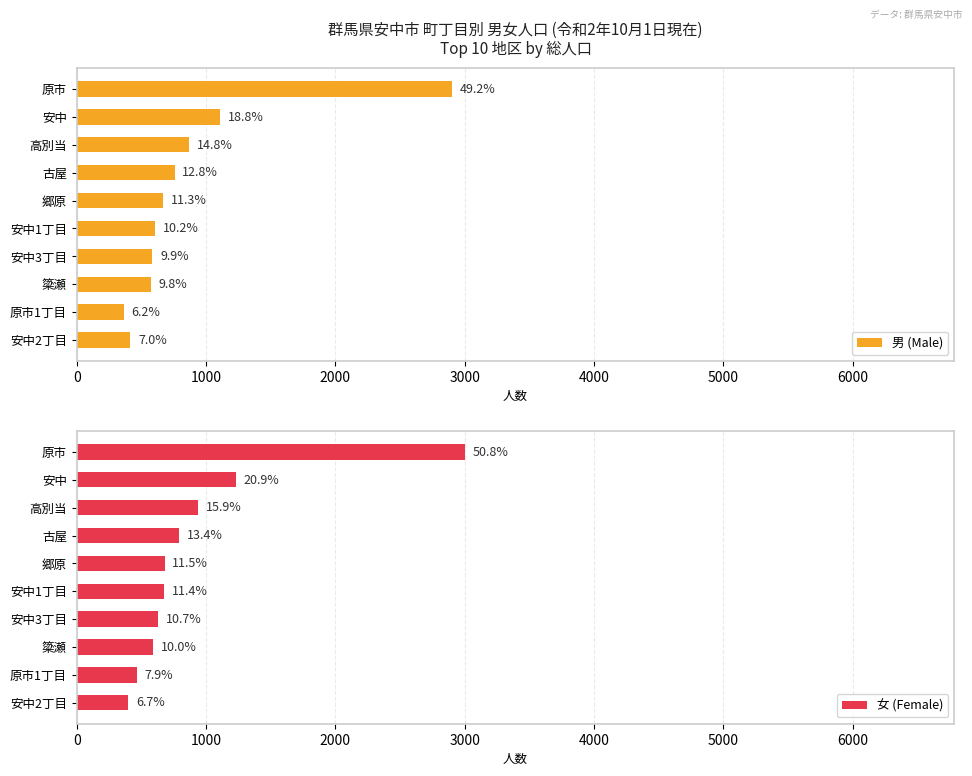

Is it true that 女 (Female) equals 884 at 簗瀬?

False